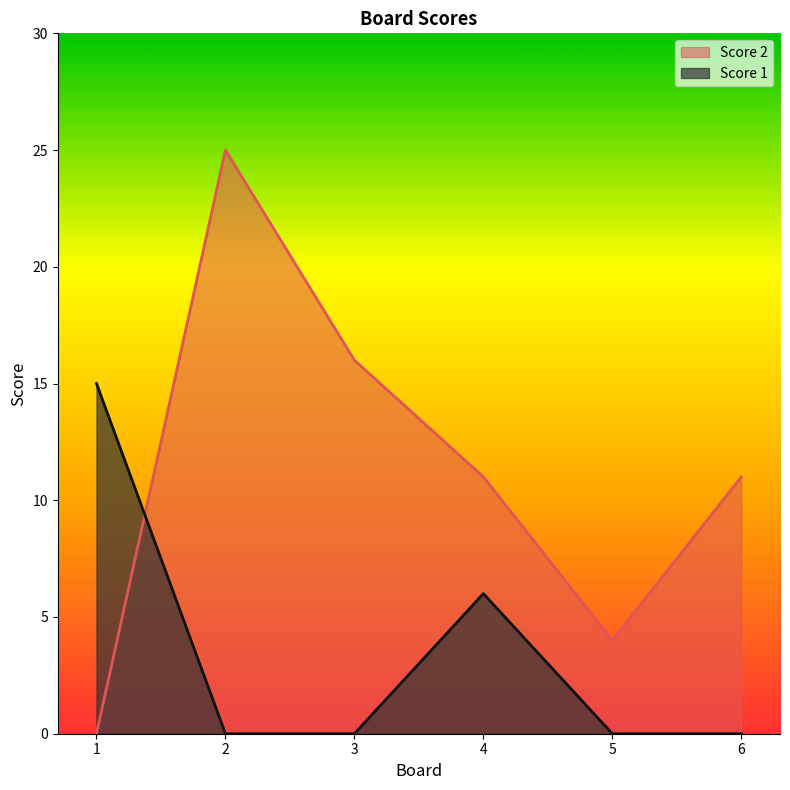

Which label corresponds to the largest value in the chart?

2